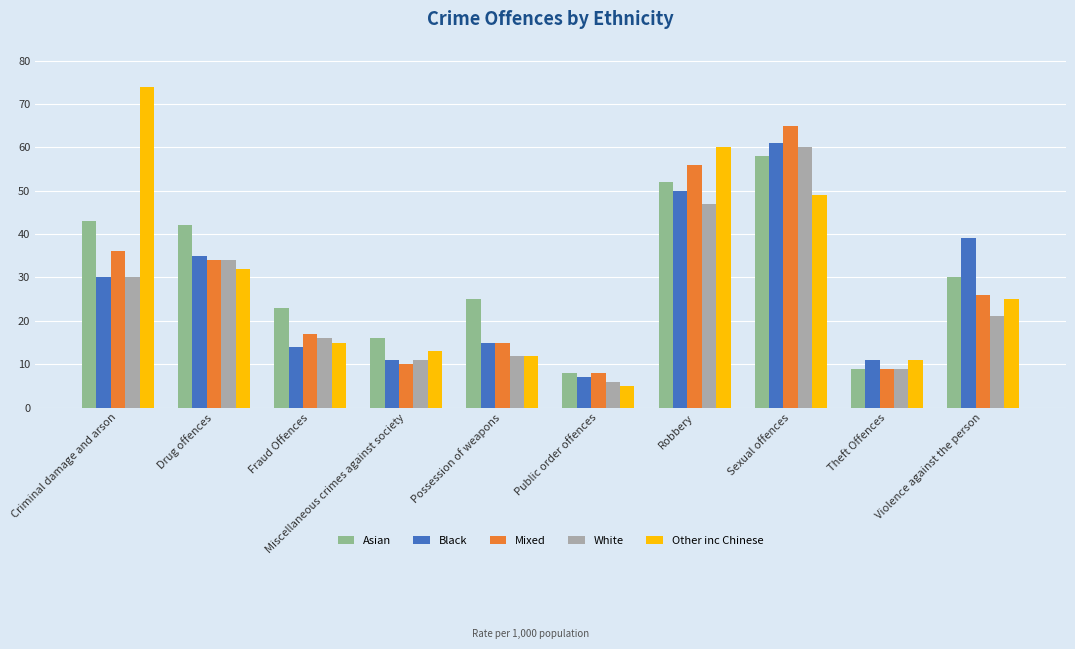

Is it true that White equals 16 at Possession of weapons?

False